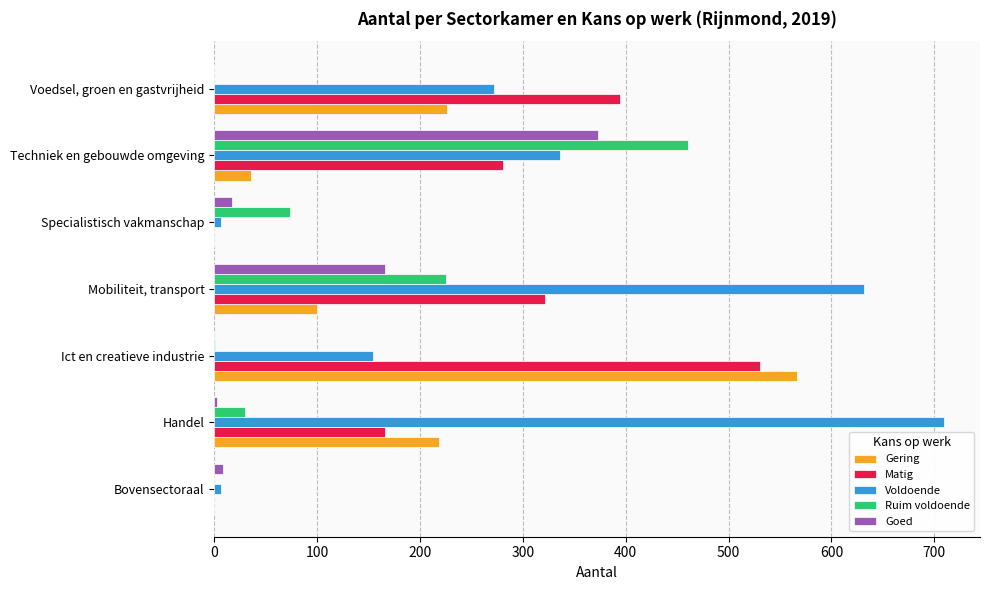

Count the number of categories in the chart.

7